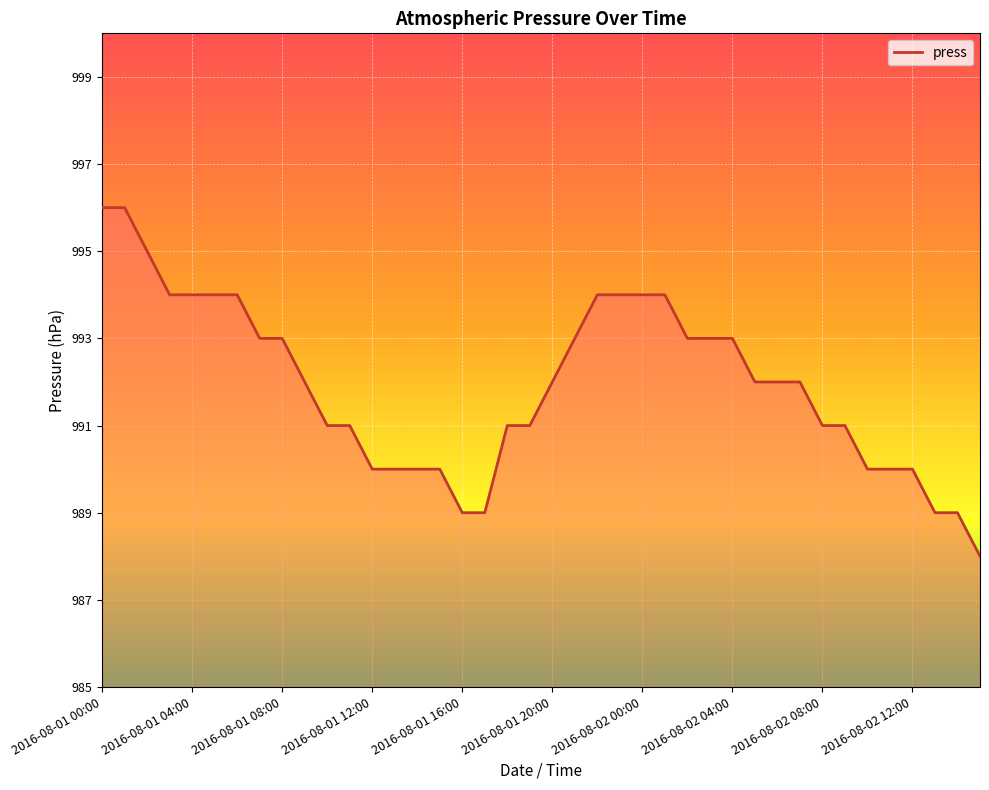

What is the difference between the maximum and minimum values?

8